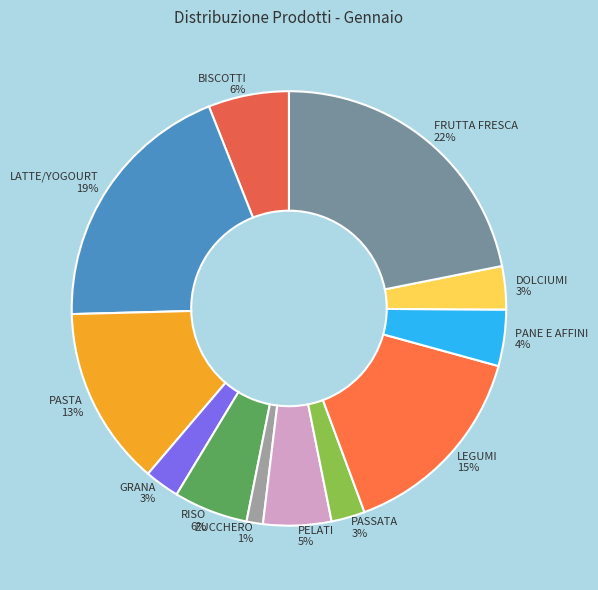

Which has a higher value, PELATI or BISCOTTI?

BISCOTTI